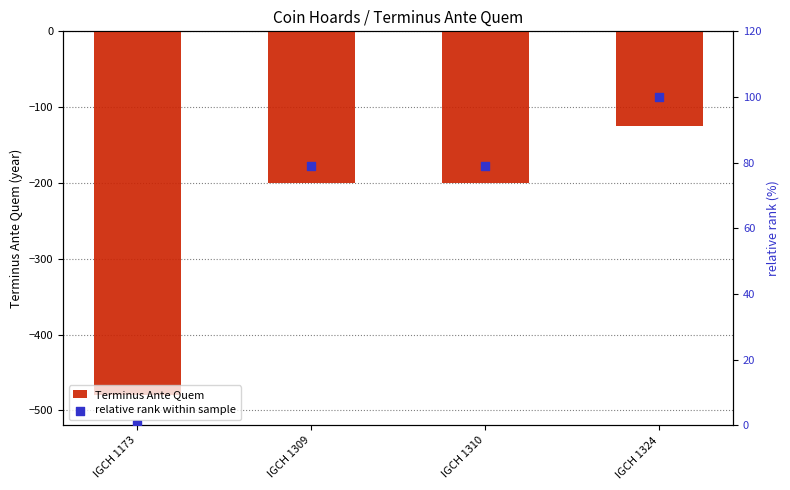

At how many categories does at least one series exceed -210?

4